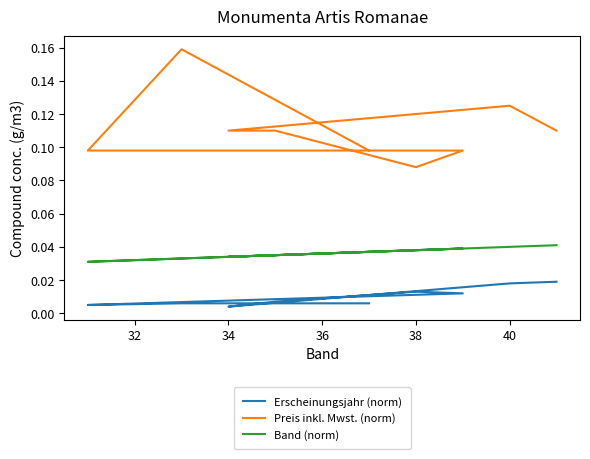

How many data points does each series have?

9